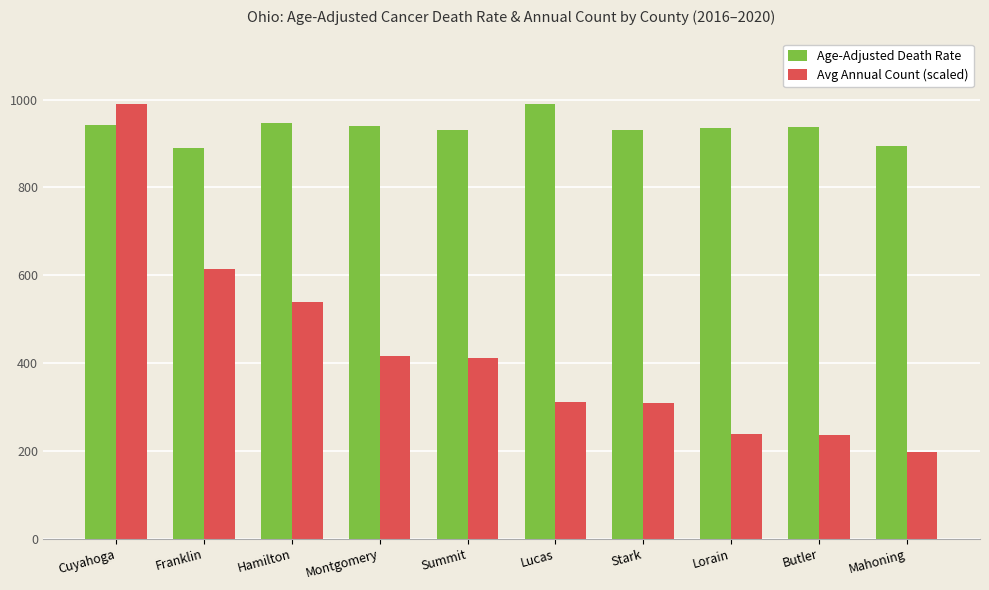

Are the bars grouped side by side (vs. stacked)?

Yes